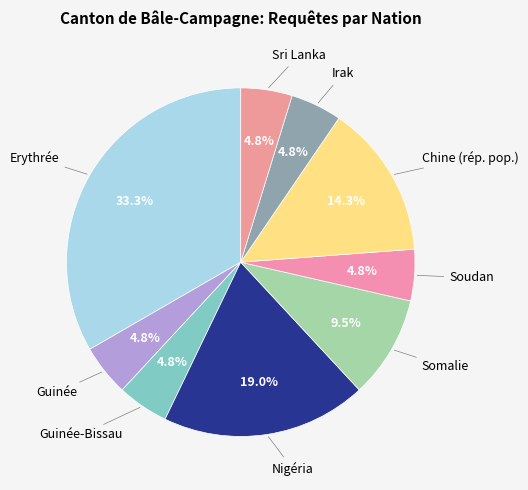

Which category has the biggest portion of the pie?

Erythrée